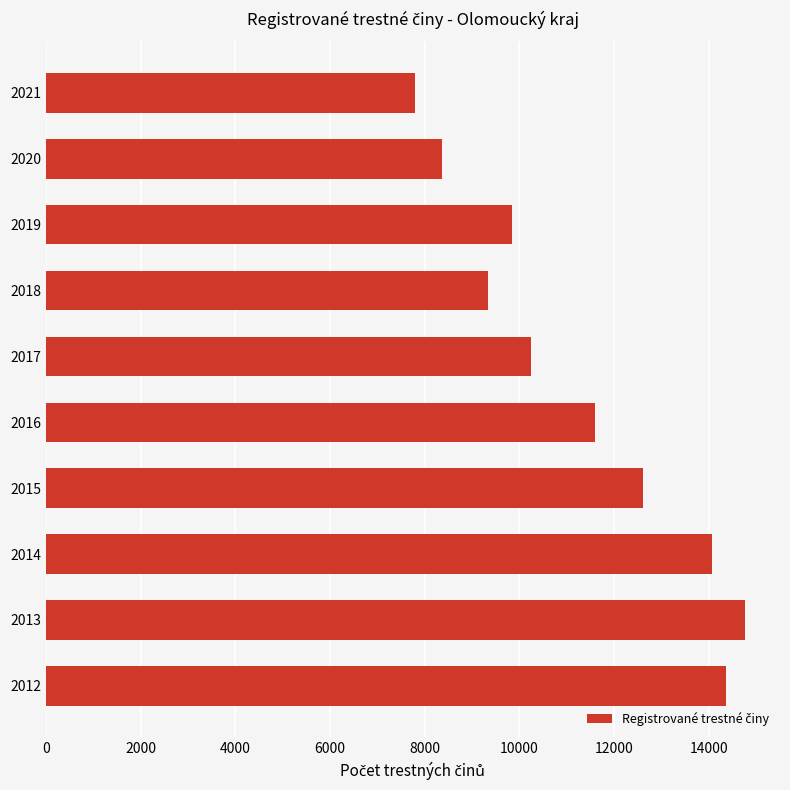

What is the sum of all values?

112997